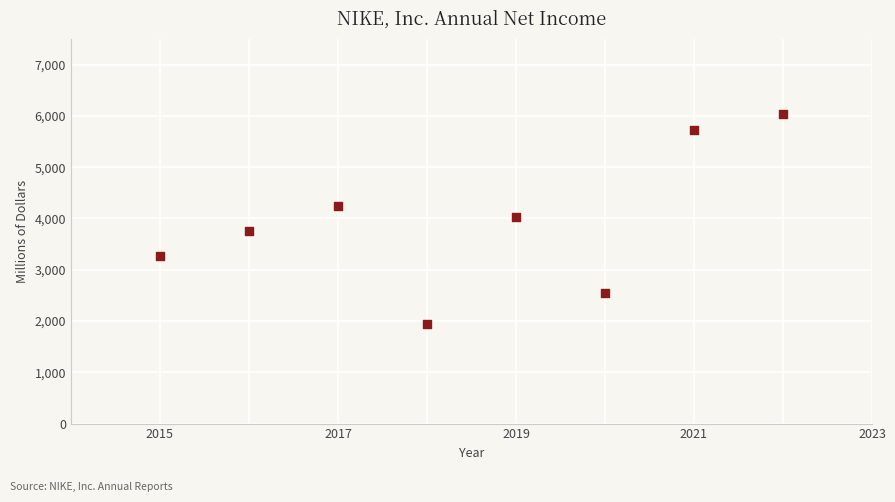

What is the average Y value?

3943